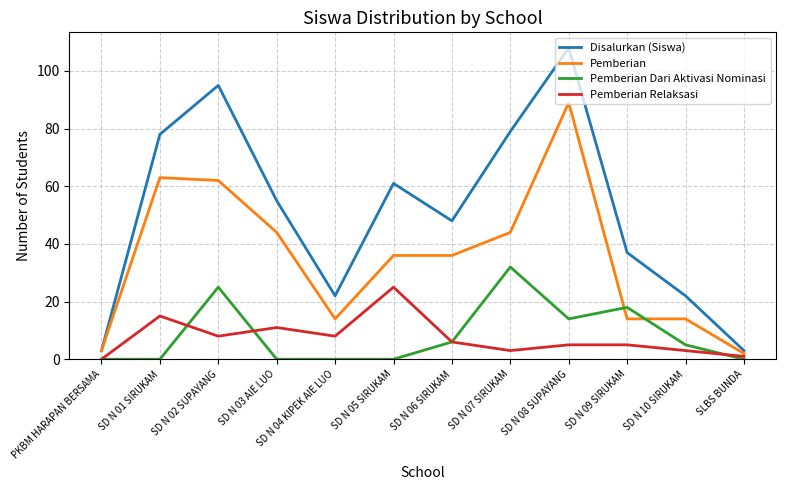

What is the maximum value for Pemberian Dari Aktivasi Nominasi?

32